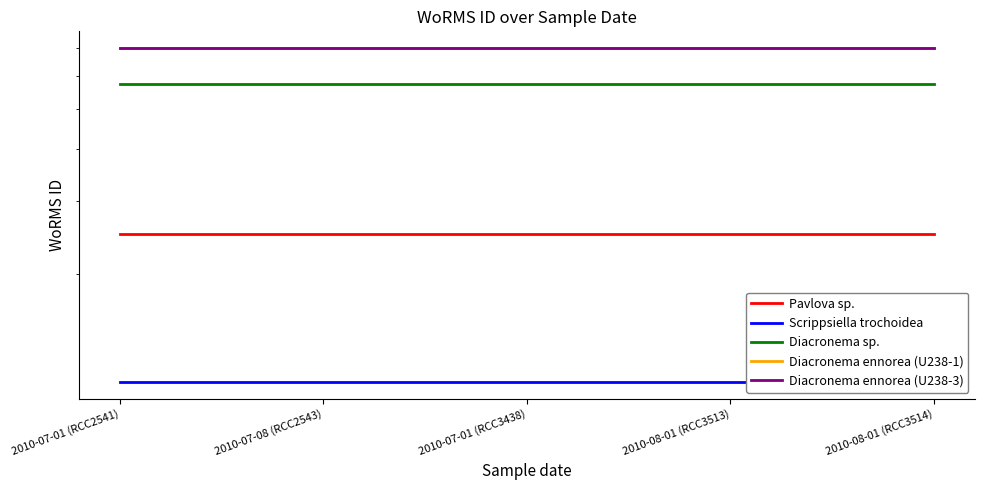

What position from the left is 2010-07-08 (RCC2543)?

2